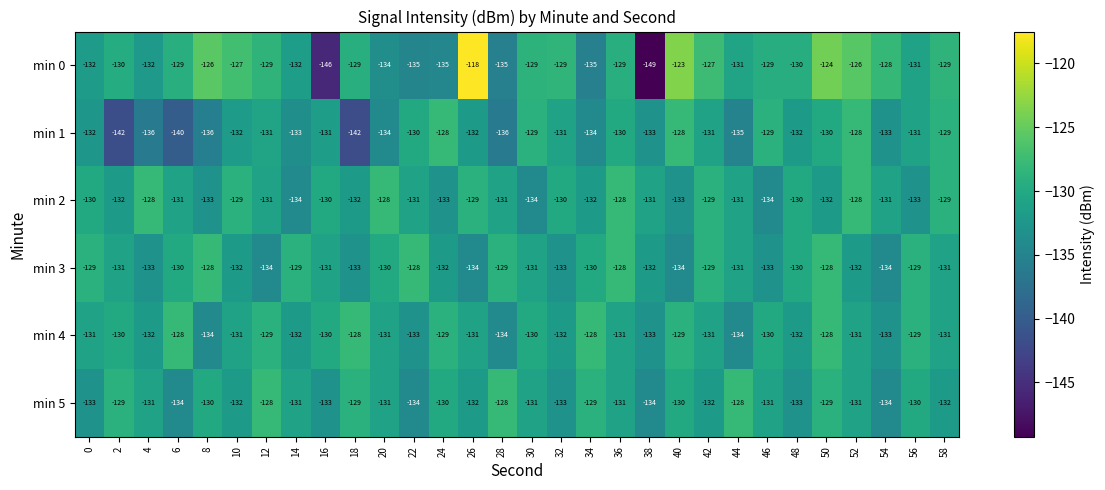

What is the difference between the second highest and second lowest values in the min 2 series?

6